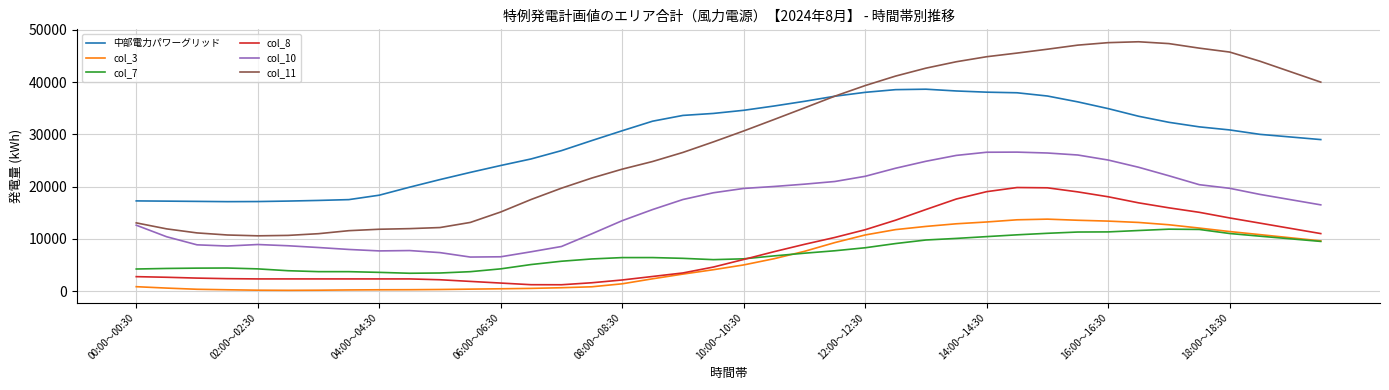

How many lines are shown in the chart?

6